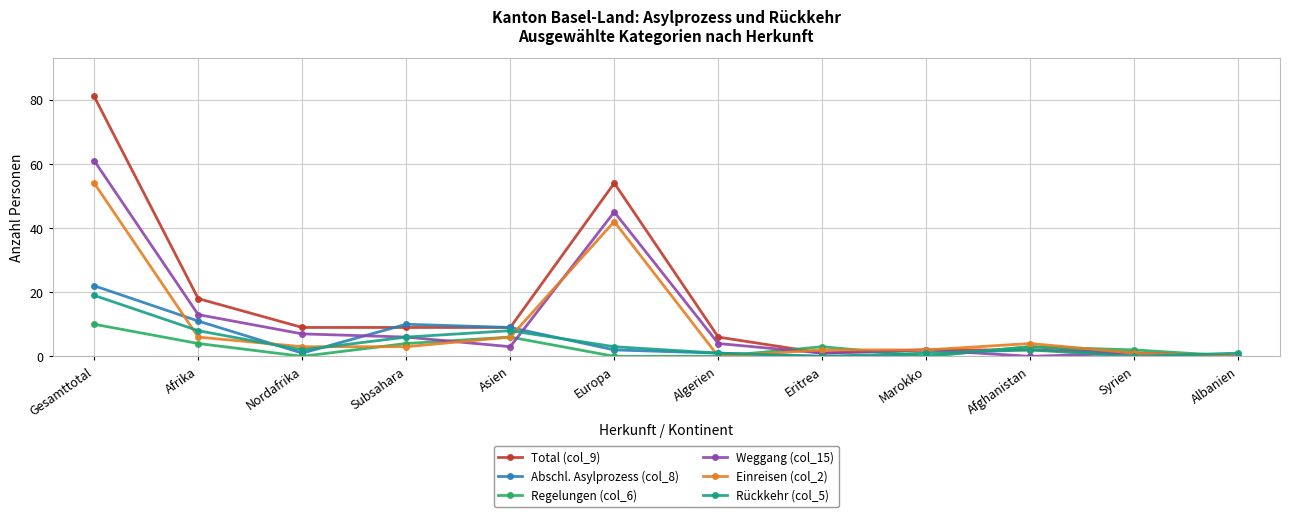

What is the greatest value displayed?

81